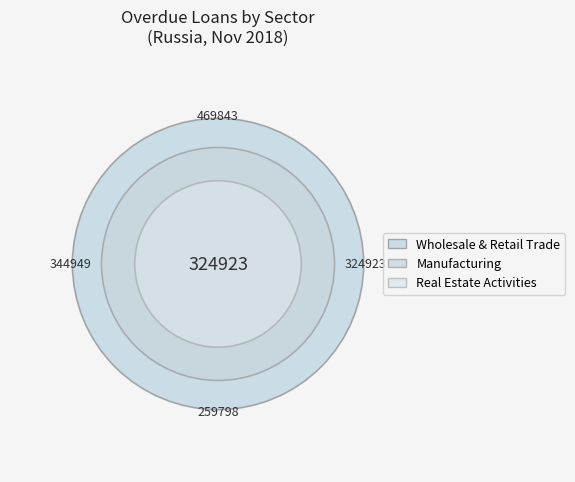

To the nearest percent, what is the difference between the largest and smallest slice percentages?

53%